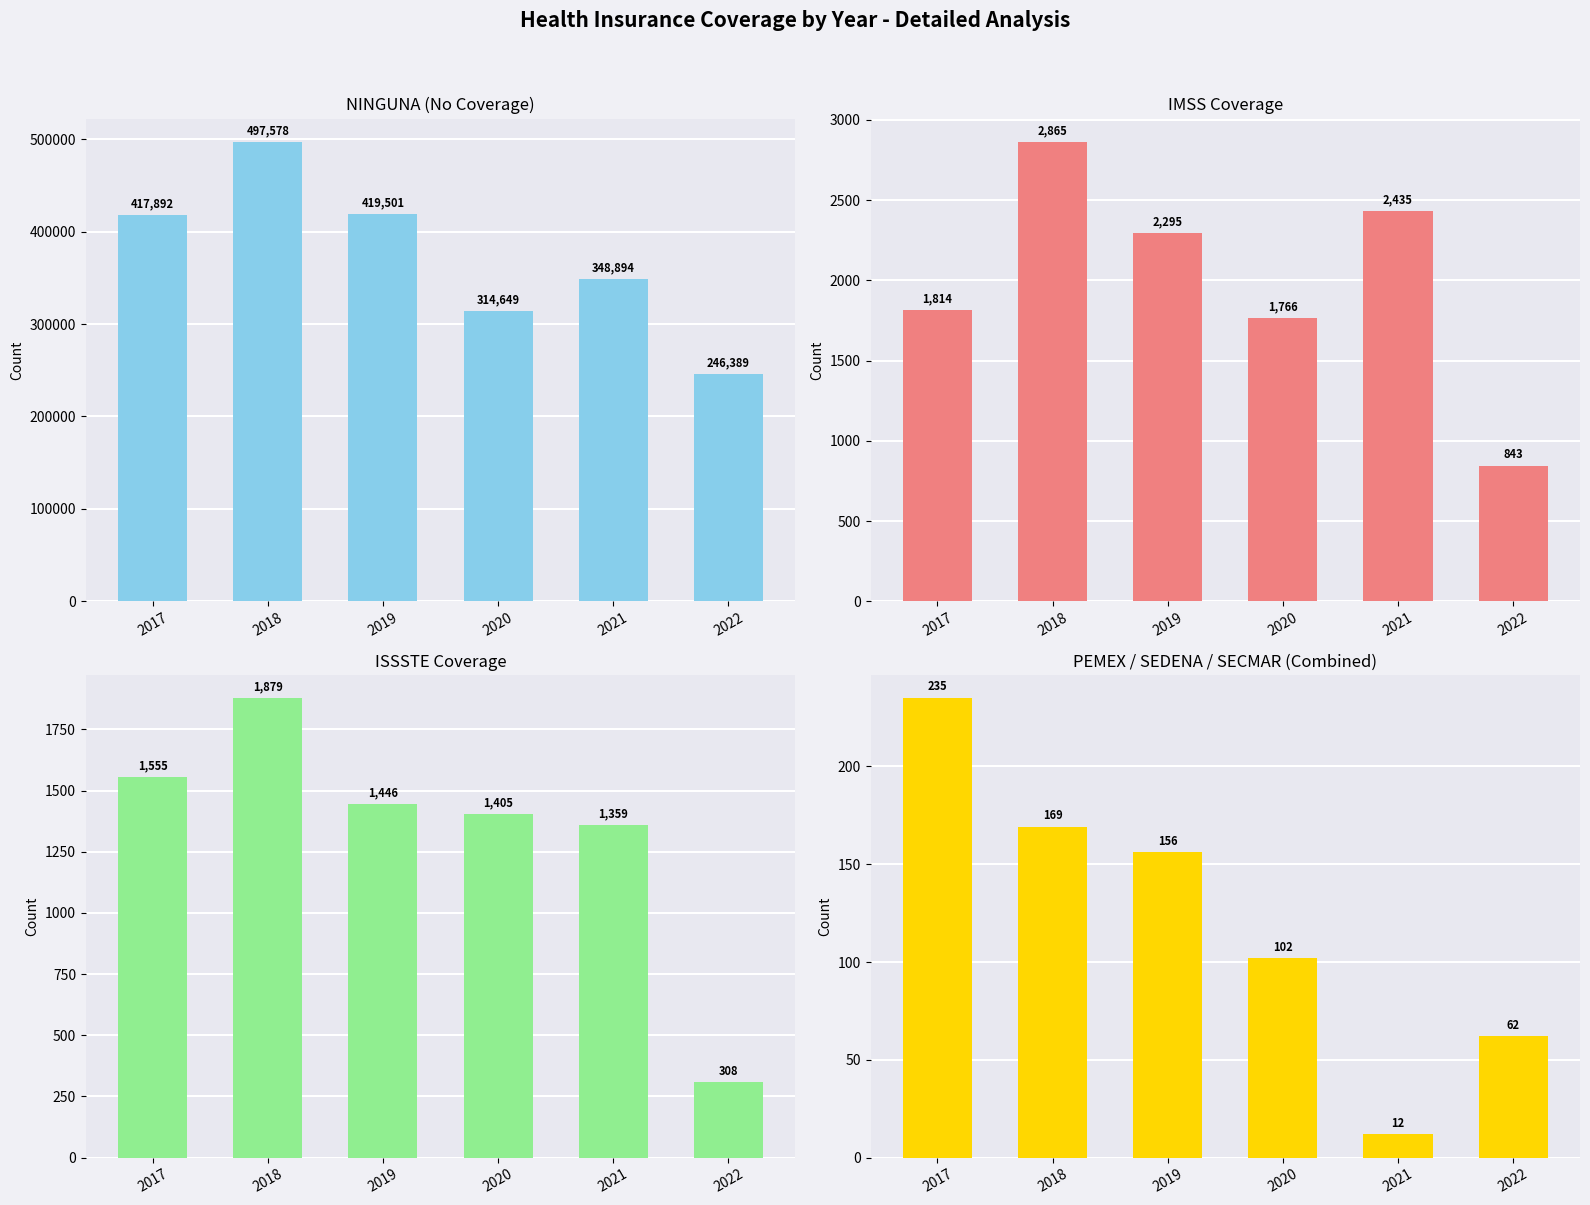

Reading left to right, what are all the values shown in this chart?

NINGUNA: 417892	497578	419501	314649	348894	246389
IMSS: 1814	2865	2295	1766	2435	843
ISSSTE: 1555	1879	1446	1405	1359	308
PEMEX+SEDENA+SECMAR: 235	169	156	102	12	62